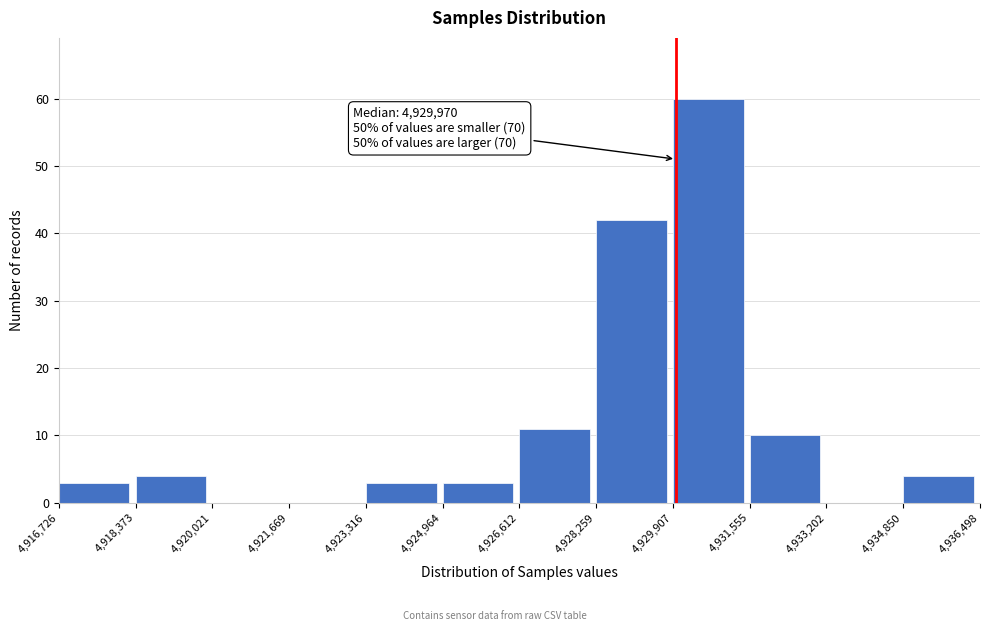

Which range on the x-axis has the tallest bar?

4,929,907 to 4,931,555